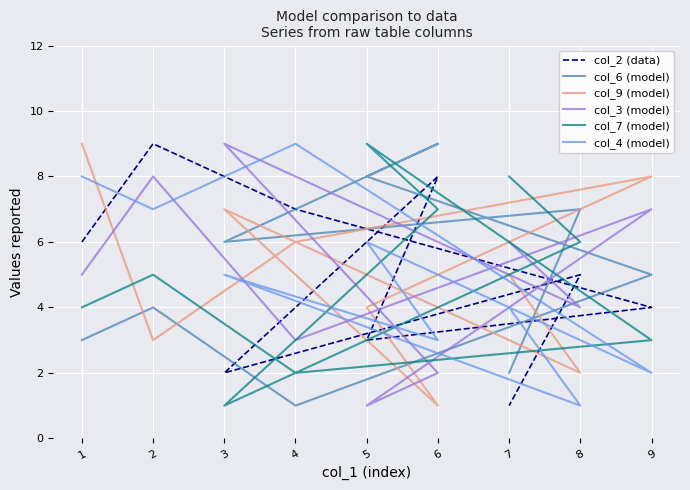

Where is the first local maximum for col_9 (model)?

9